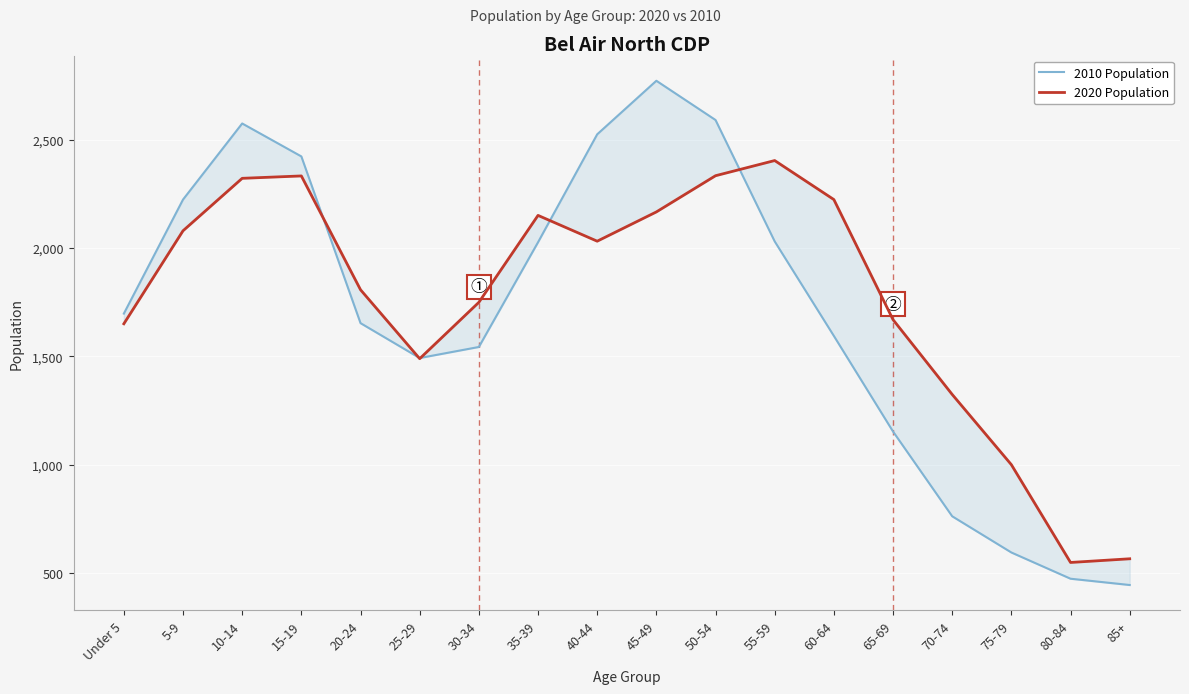

What is the difference between the second highest and second lowest values in the 2010 Population series?

2116